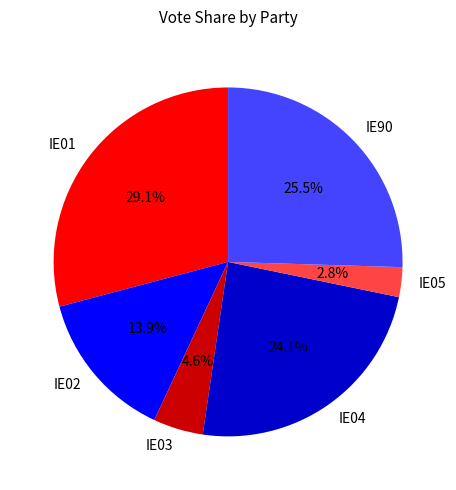

How many segments does this pie chart have?

6